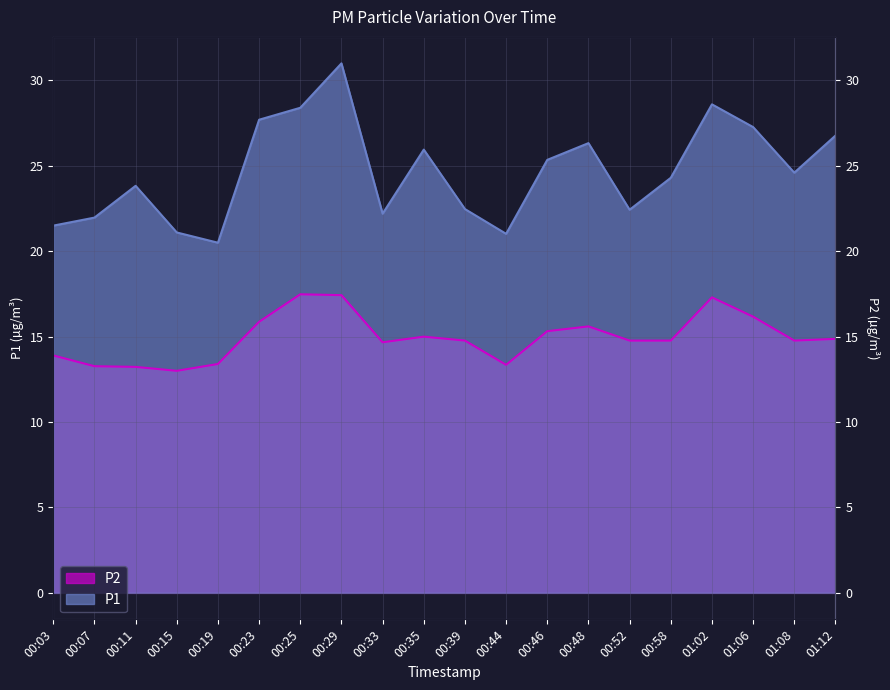

What is the difference between the second highest and second lowest values in the P1 series?

7.6